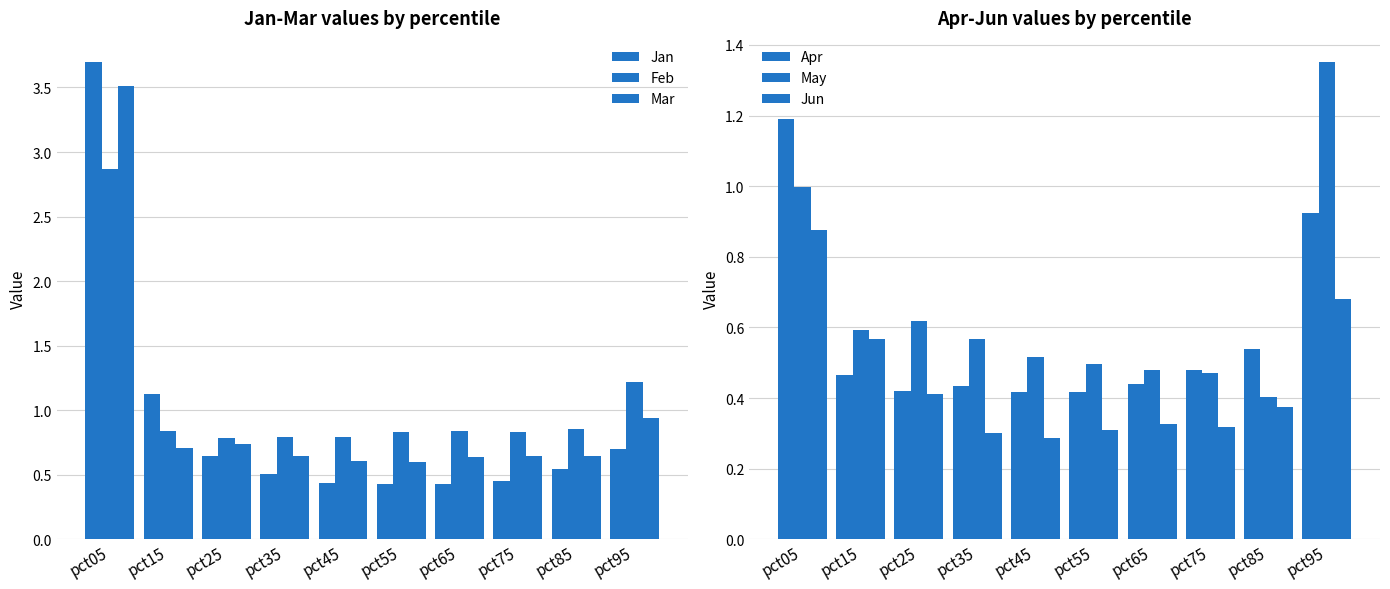

Which series has the widest spread of values?

Jan